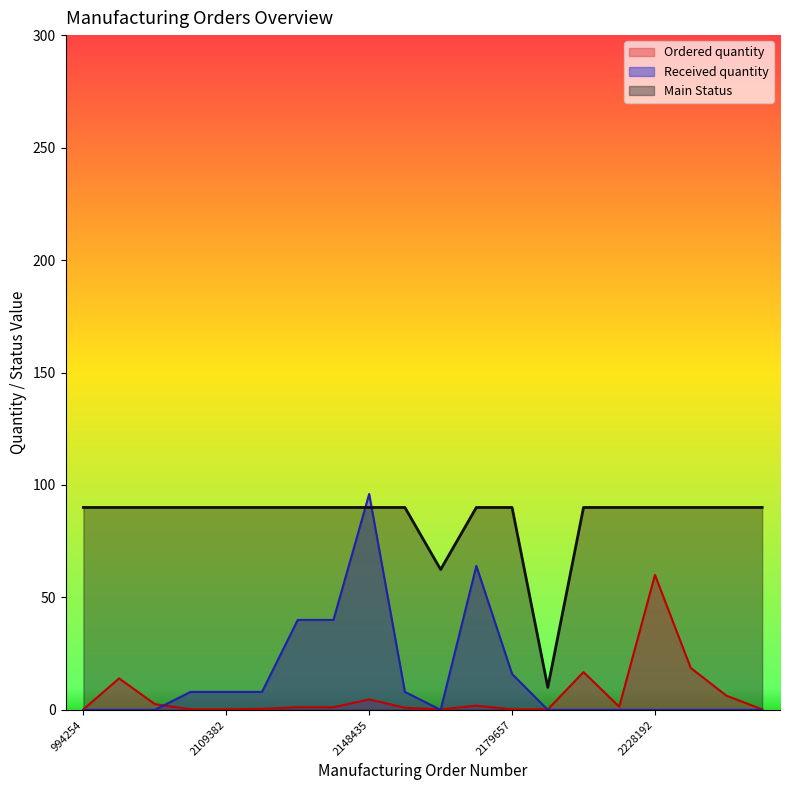

Between 2156180 and 2228192, which series saw the biggest shift?

Ordered quantity